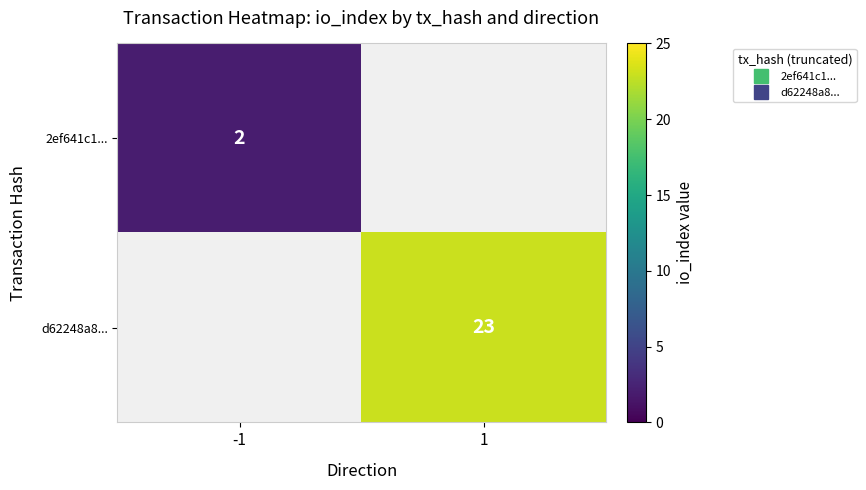

At which category does the chart reach its peak across all series?

1